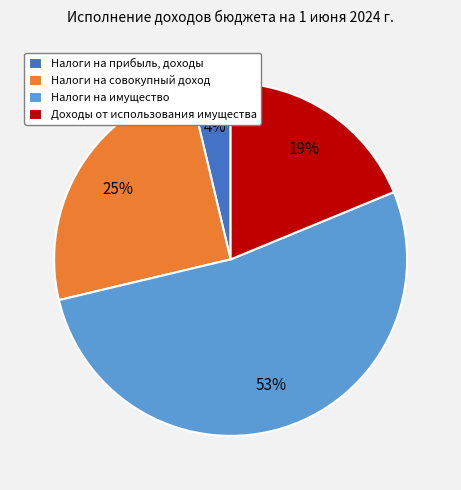

To the nearest percent, what is the difference between the largest and smallest slice percentages?

49%